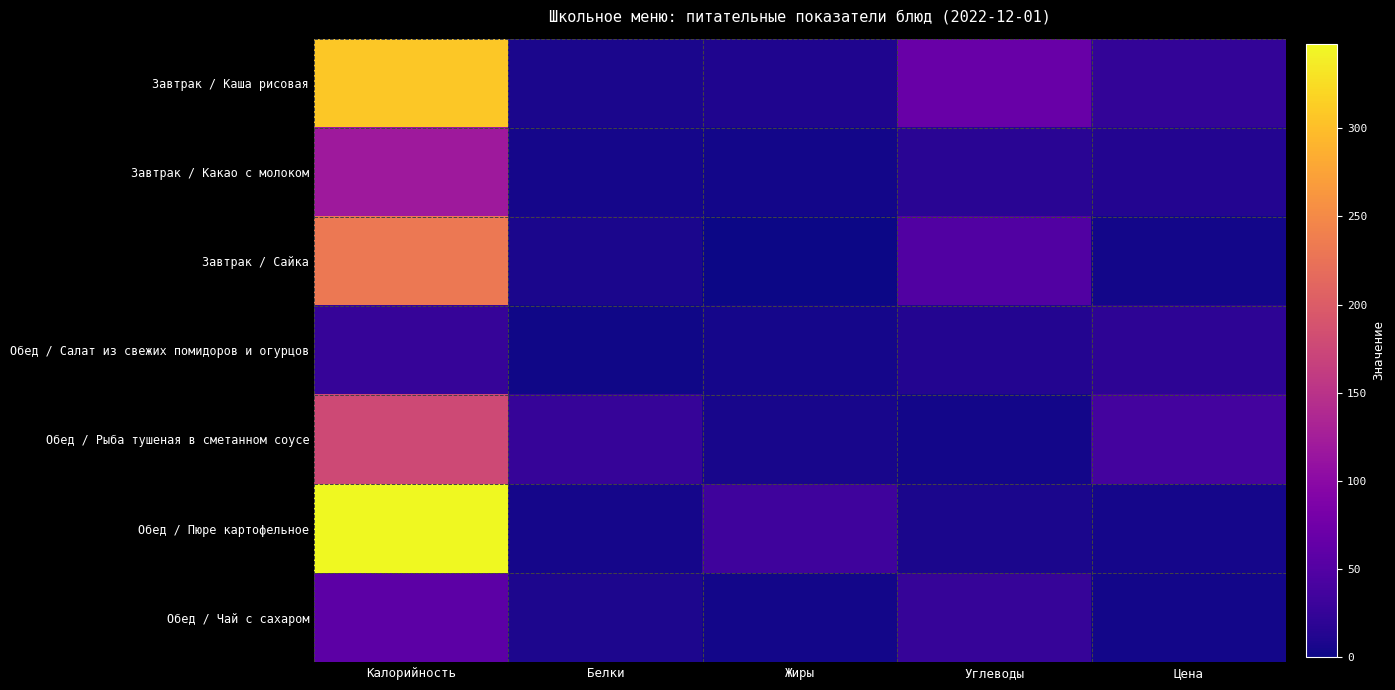

At which category is the sum across all series the highest?

Калорийность